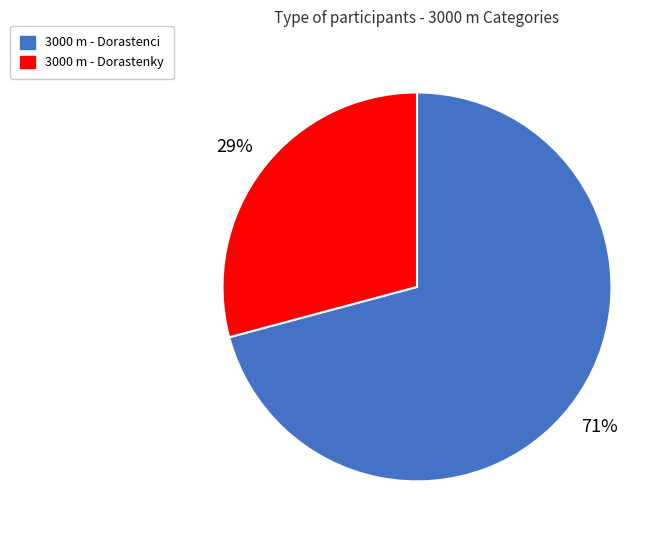

What is the ratio of the value at 3000 m - Dorastenci to the value at 3000 m - Dorastenky?

2.4